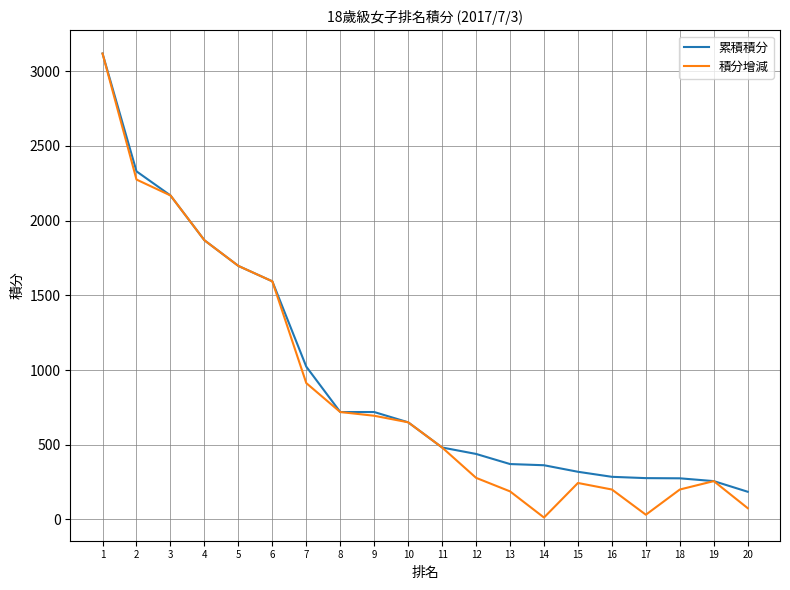

What is the highest value of the 累積積分 series?

3118.8